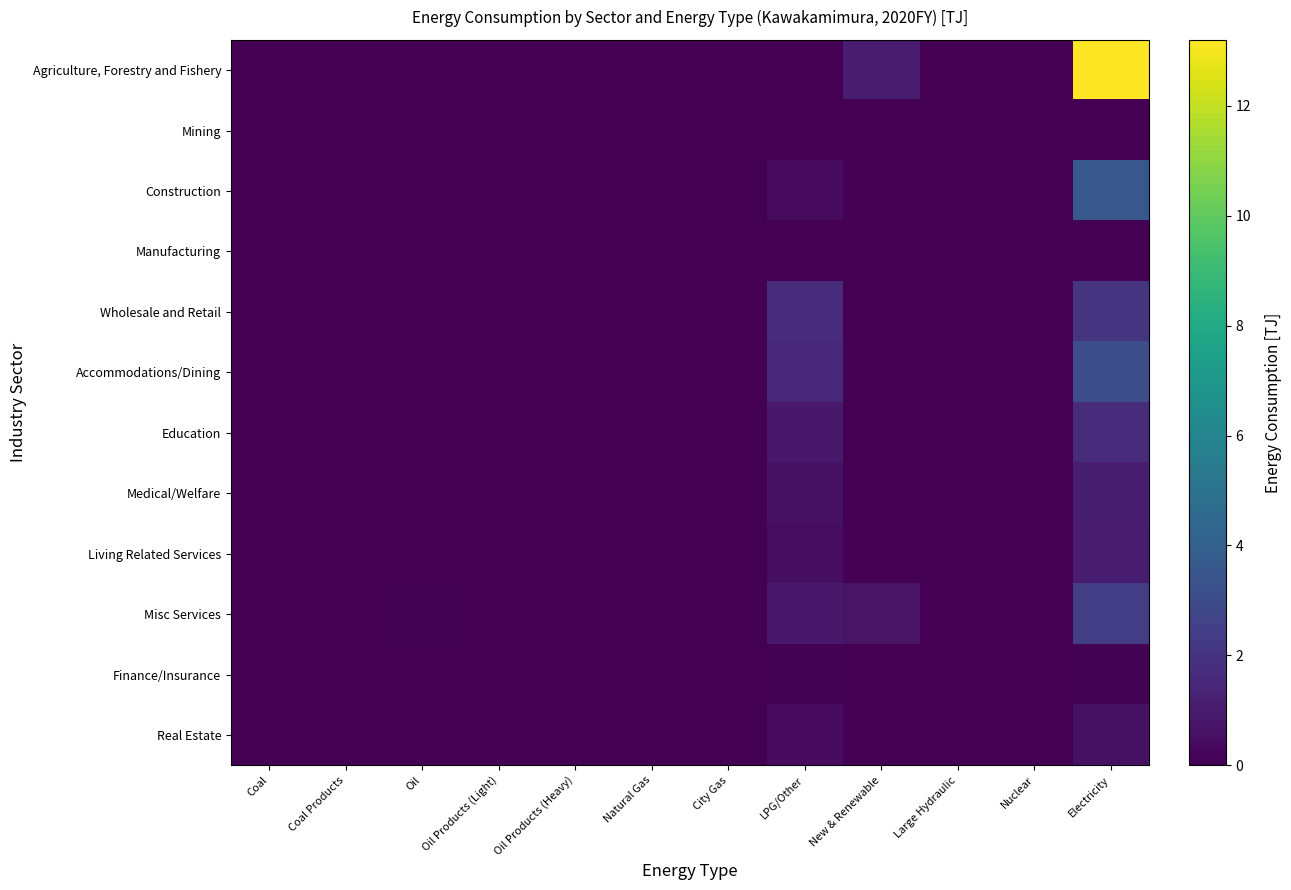

How many distinct data groups are displayed?

12